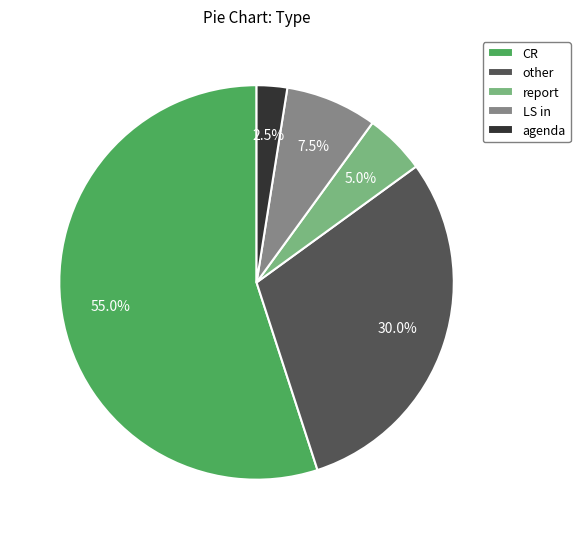

Which has a higher value, LS in or other?

other